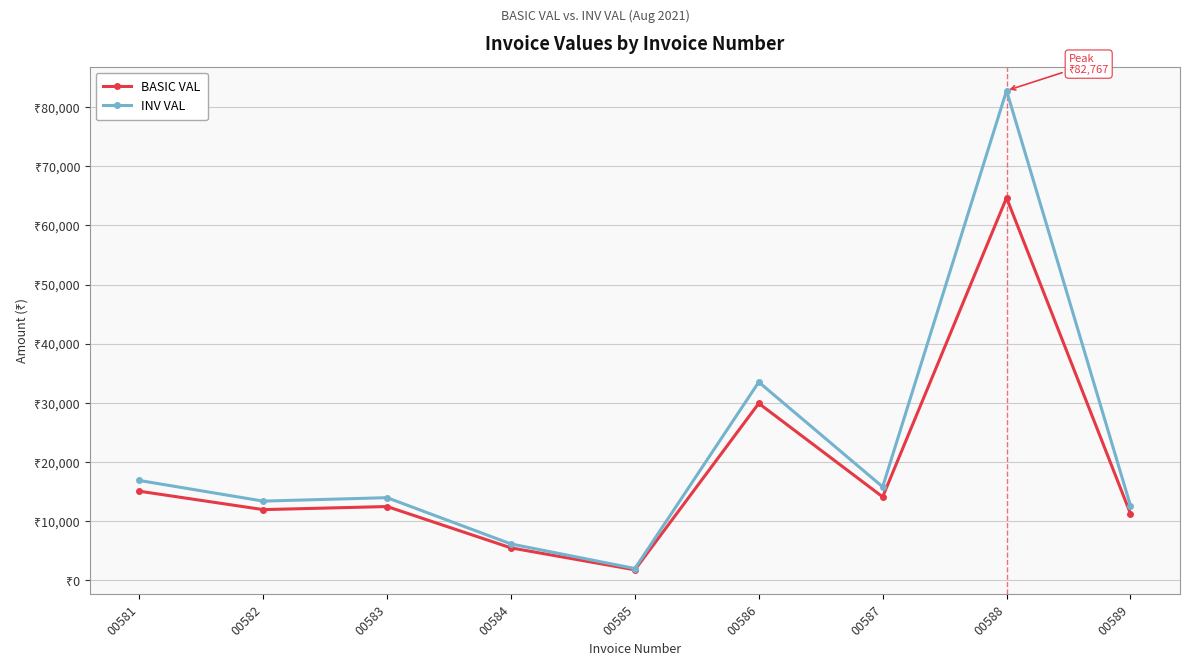

Which series has the largest range (max minus min)?

INV VAL